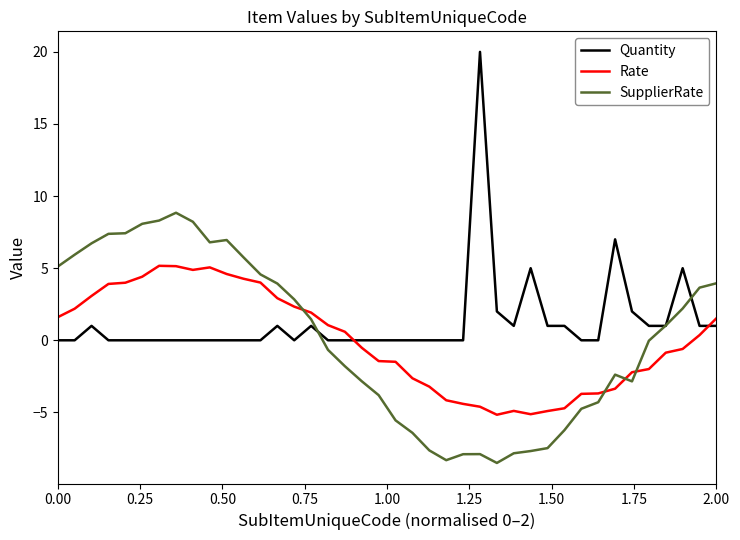

What are all the series names shown in the legend?

Quantity, Rate, SupplierRate